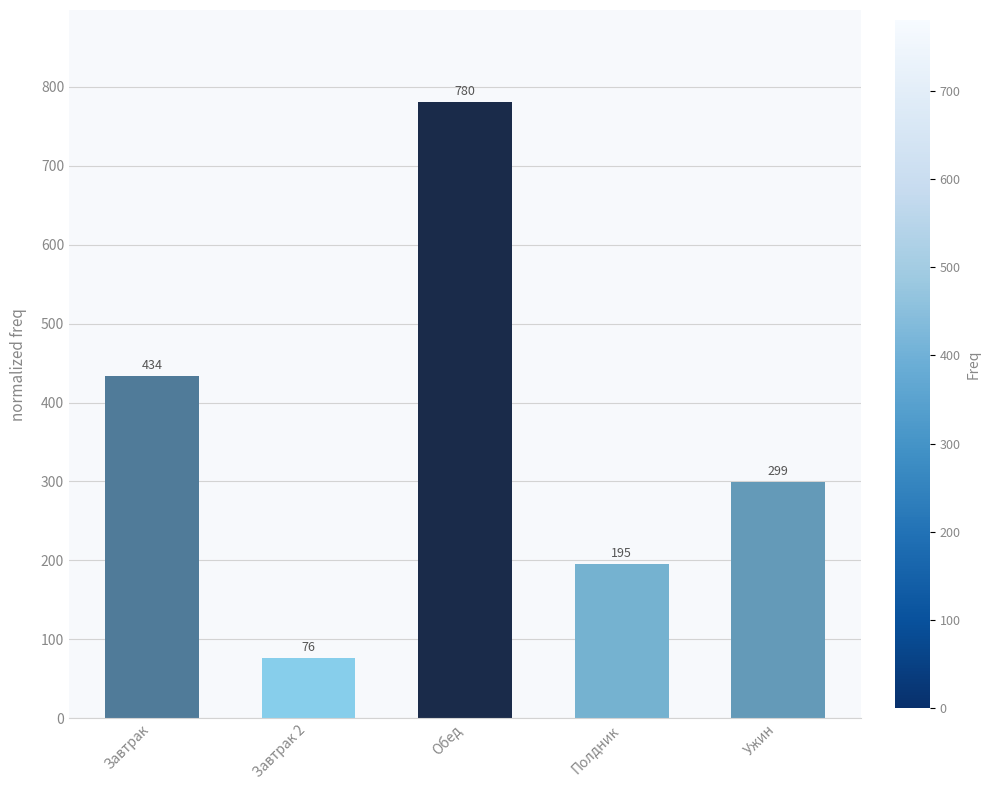

What is the label of the 5th bar from the left?

Ужин